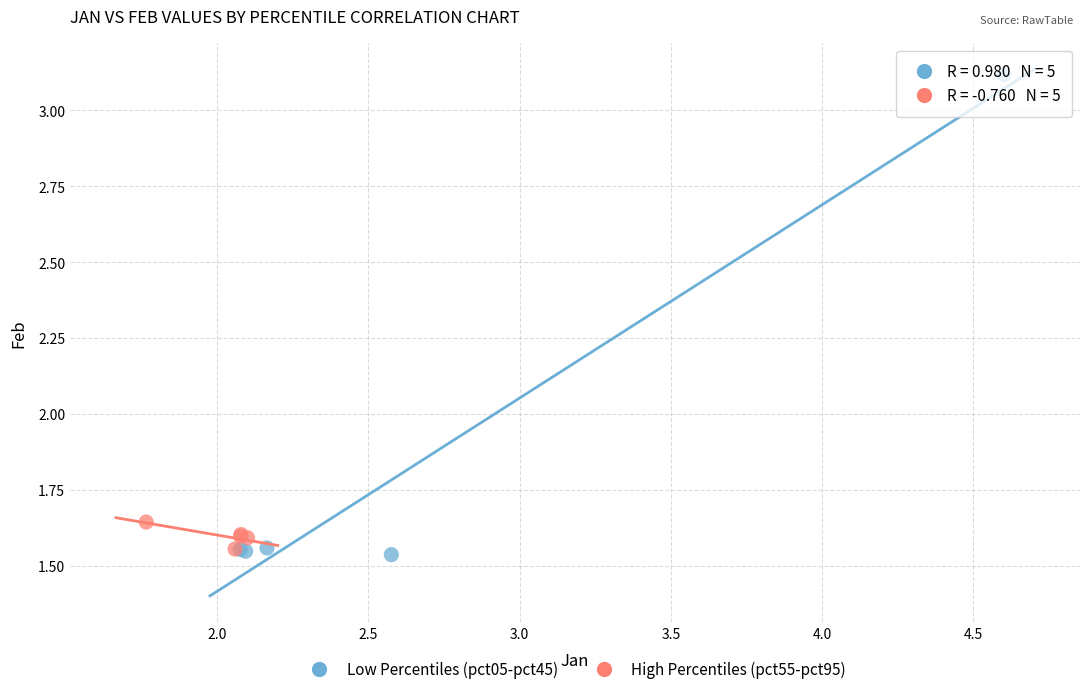

Which series has the largest Y range (max minus min)?

Low Percentiles (pct05-pct45)